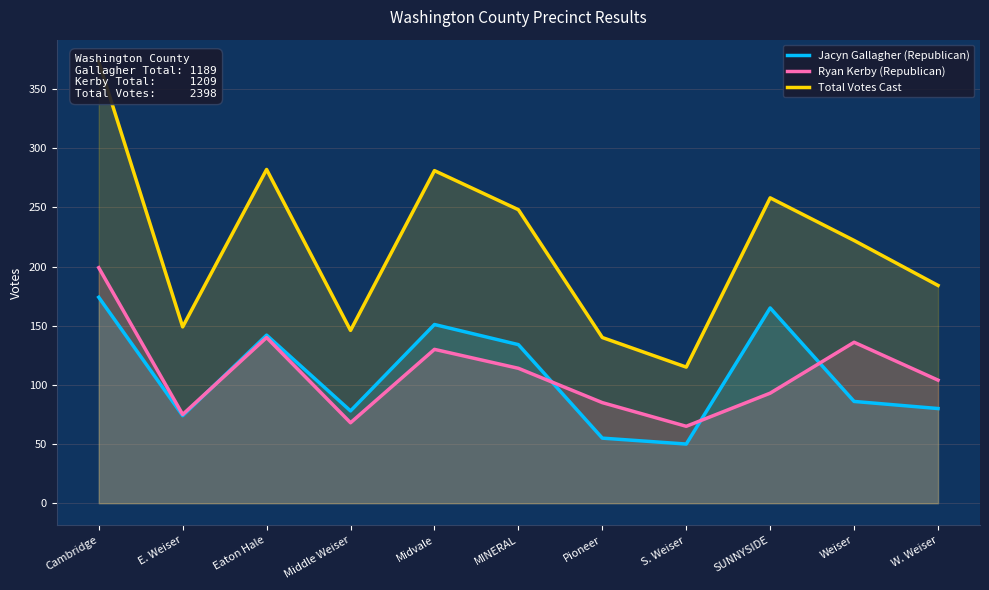

What is the label of the 6th point from the left?

MINERAL